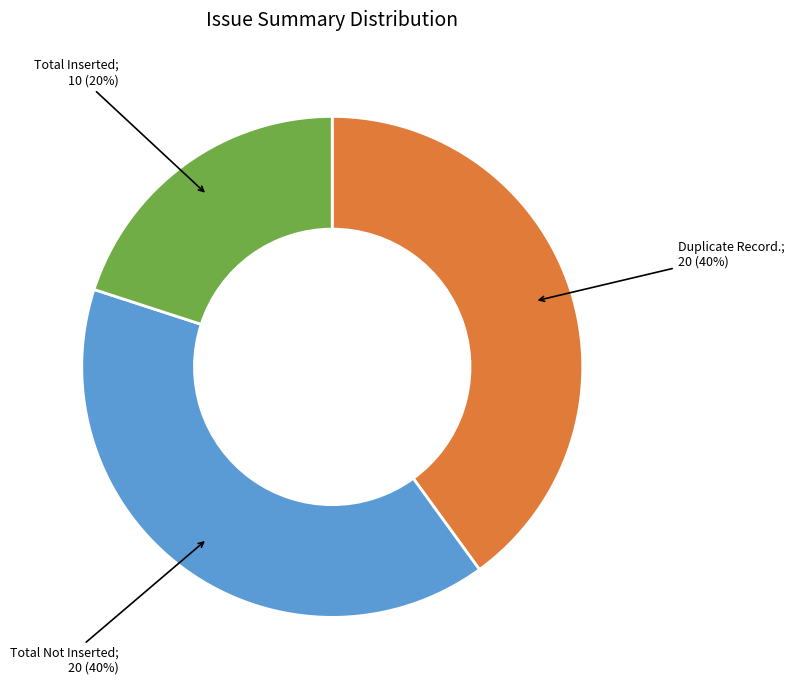

Count the number of slices in the pie.

3